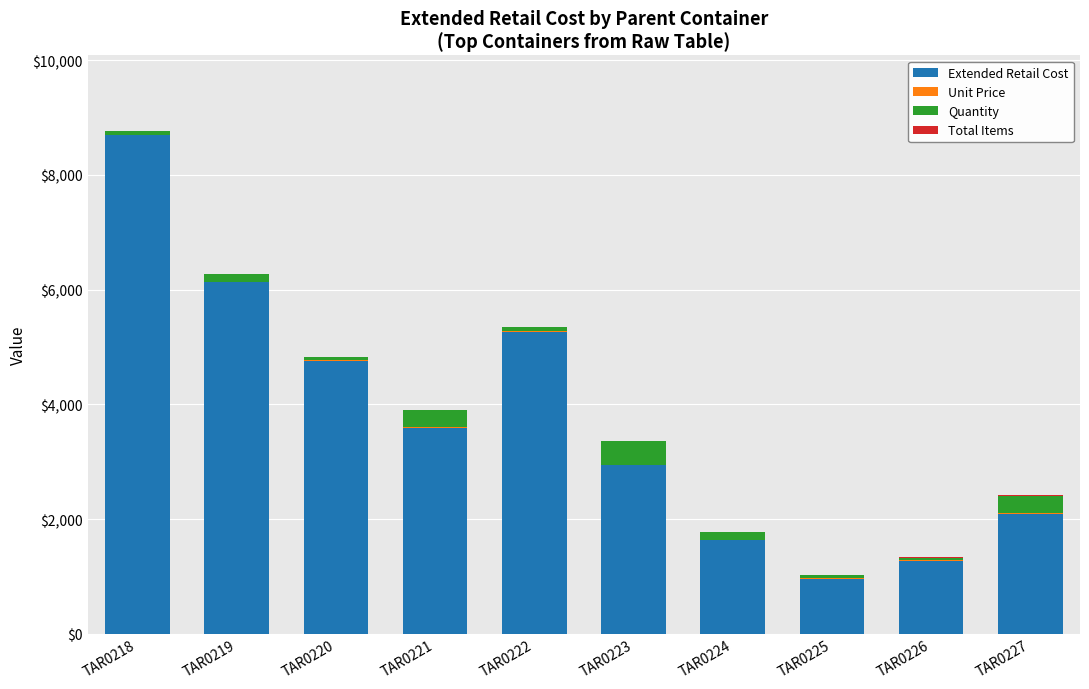

Are the bars horizontal?

No